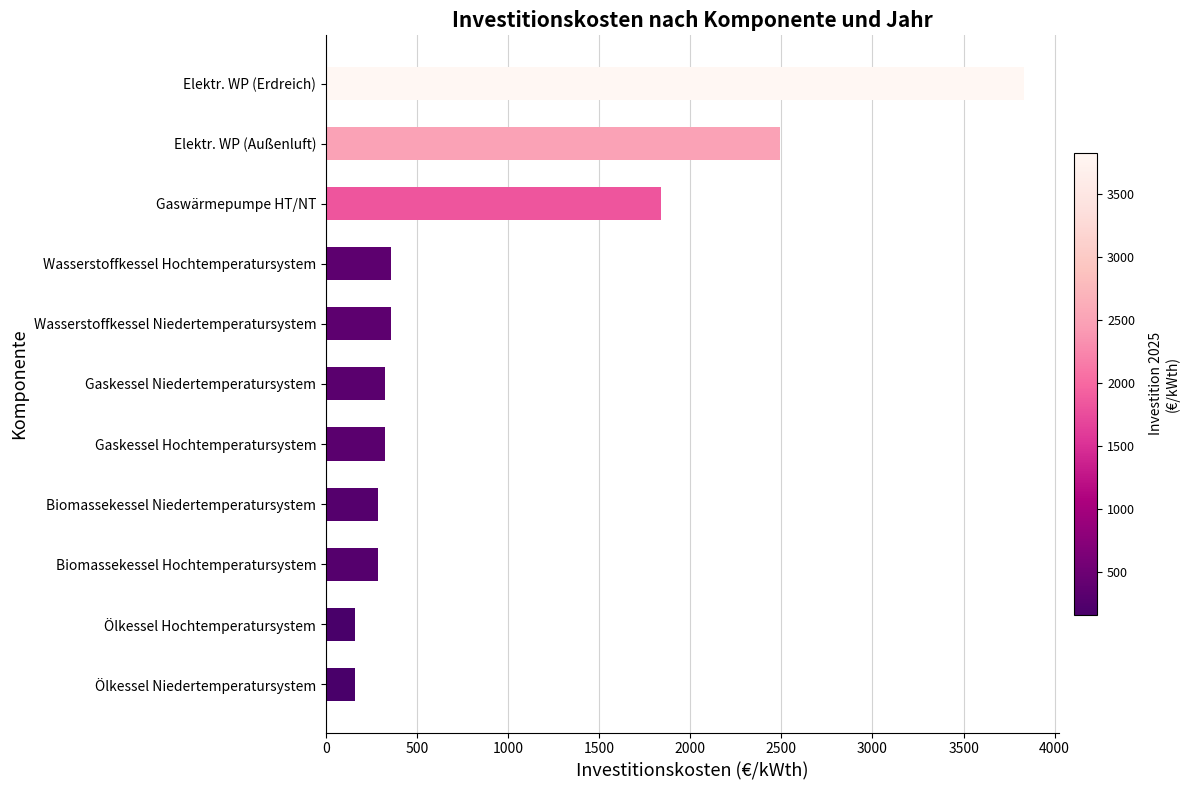

What is the sum of all values?

10417.8